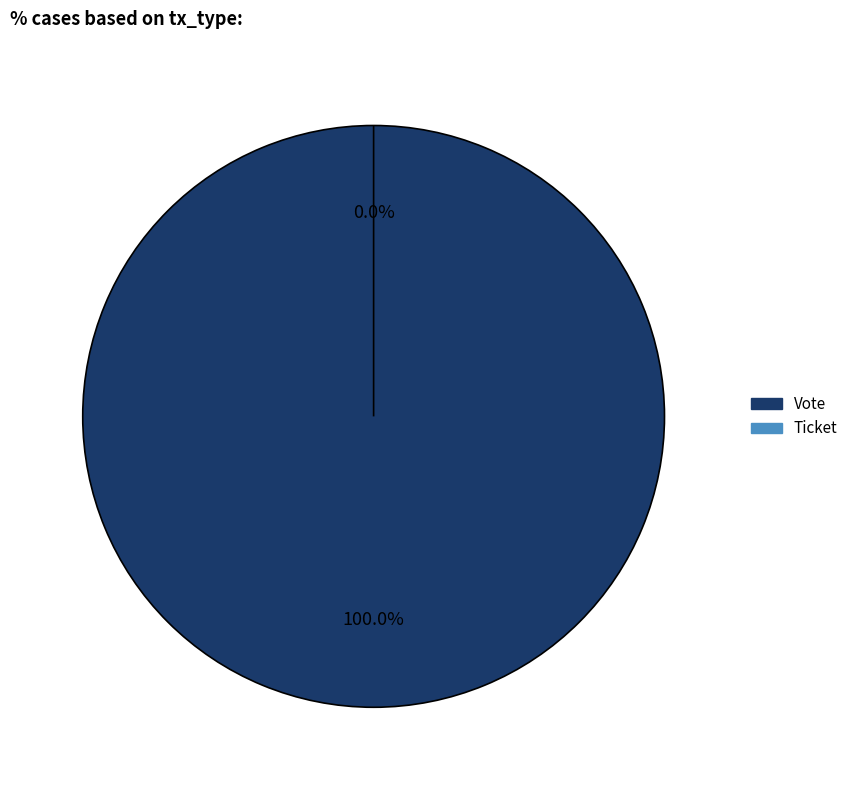

Rank the categories by value from lowest to highest.

Ticket, Vote